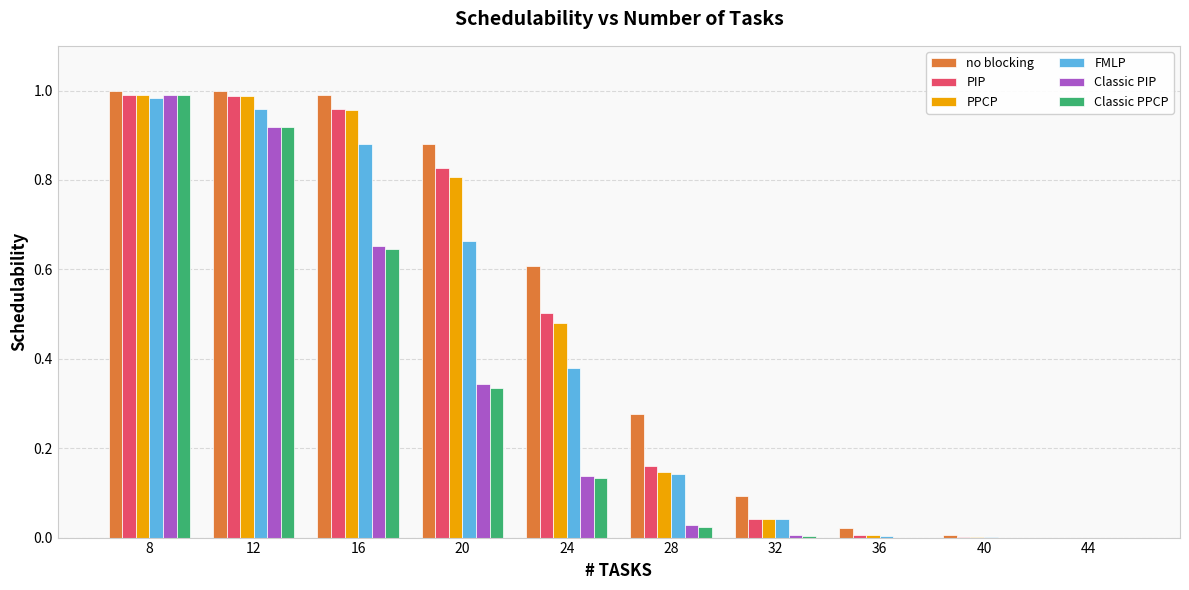

Which series has the largest total across all categories?

no blocking